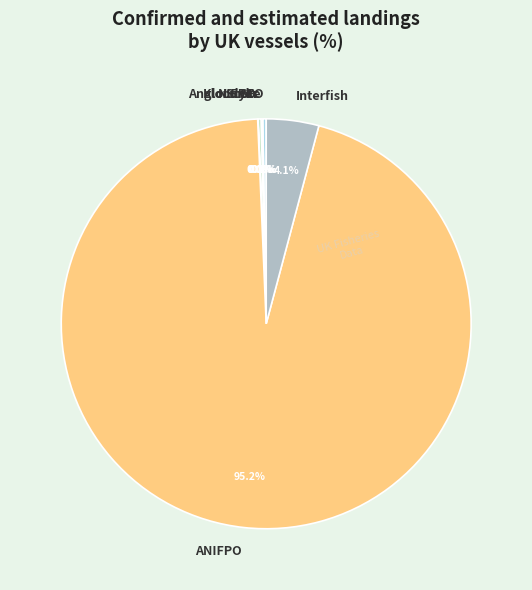

Does any single category account for the majority?

Yes